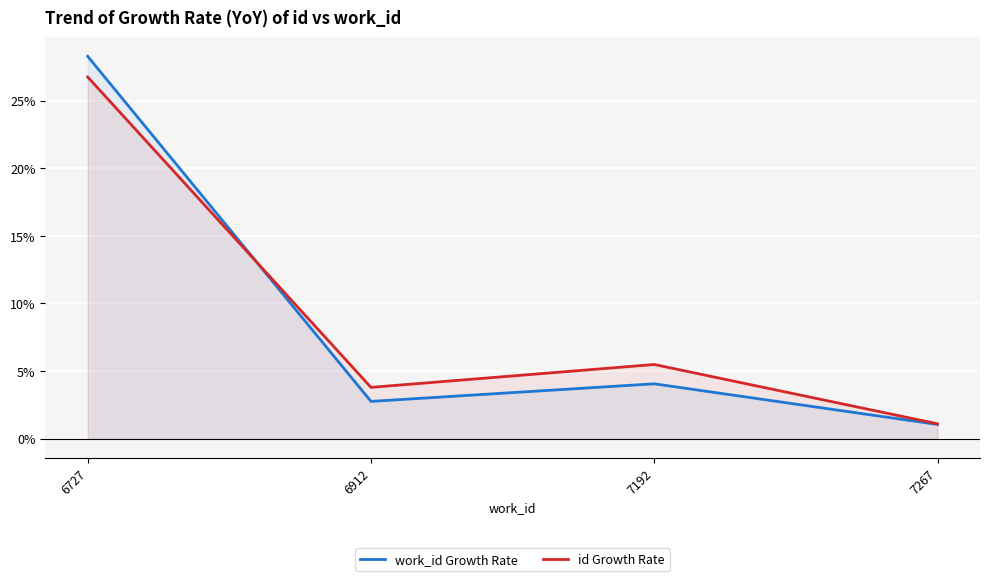

What are all the series names shown in the legend?

work_id Growth Rate, id Growth Rate